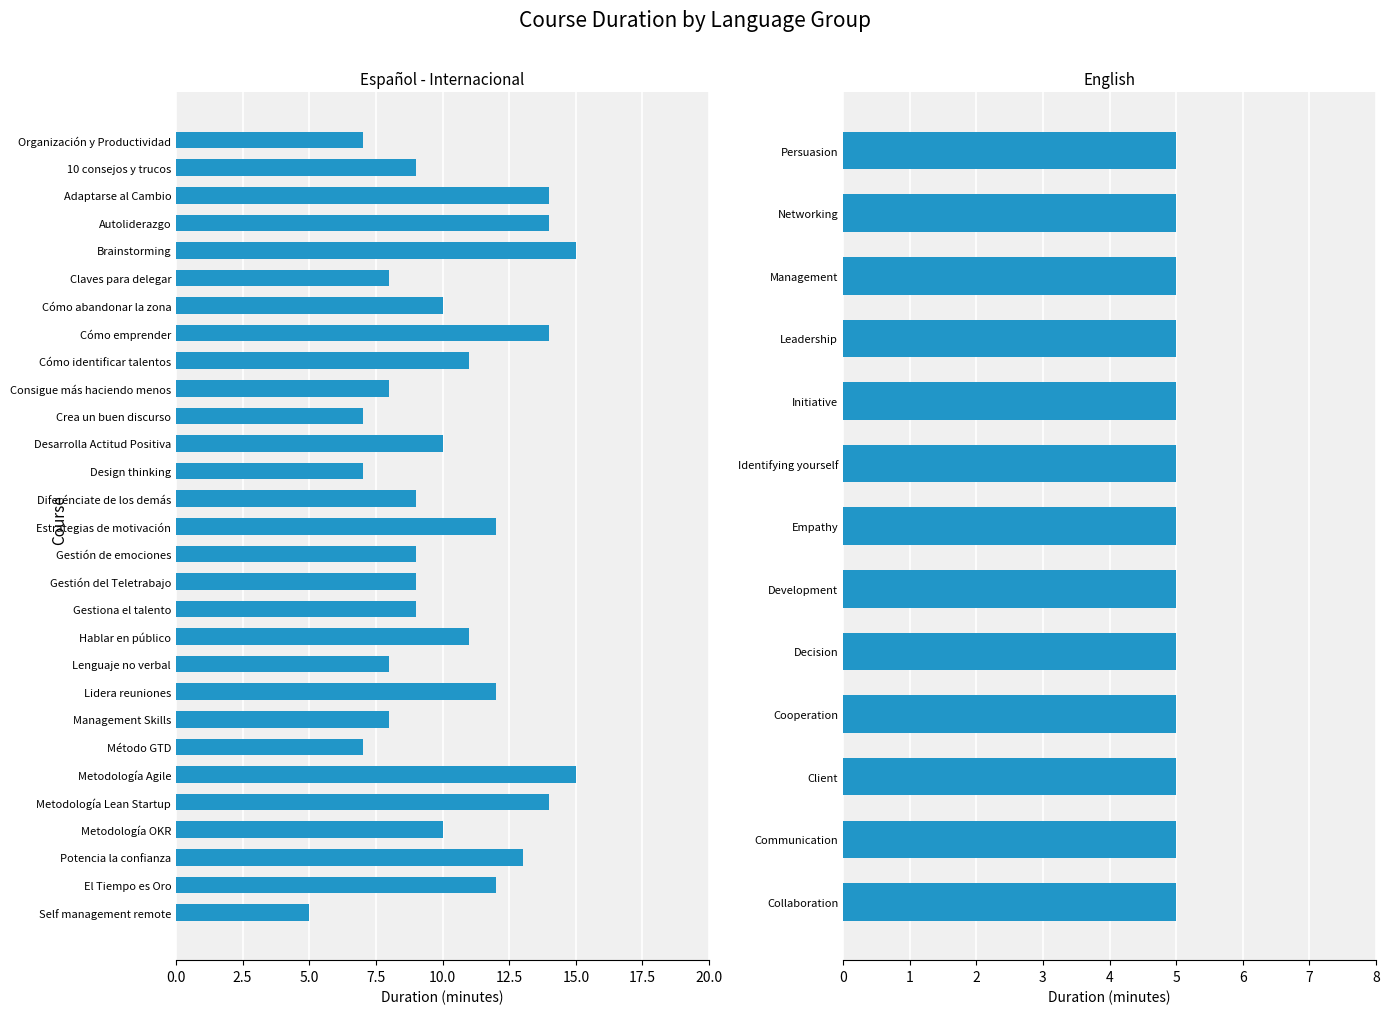

Does the chart contain stacked bars?

No